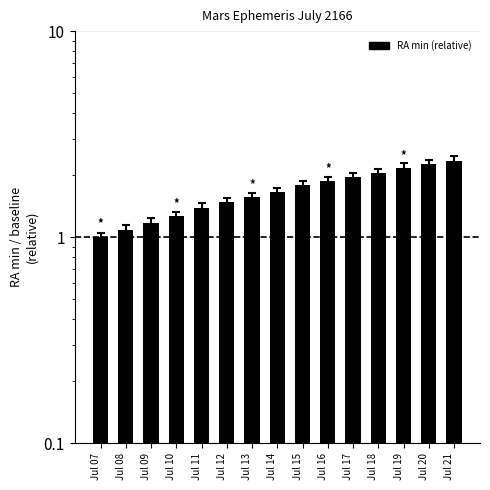

How many bars are there in total?

15